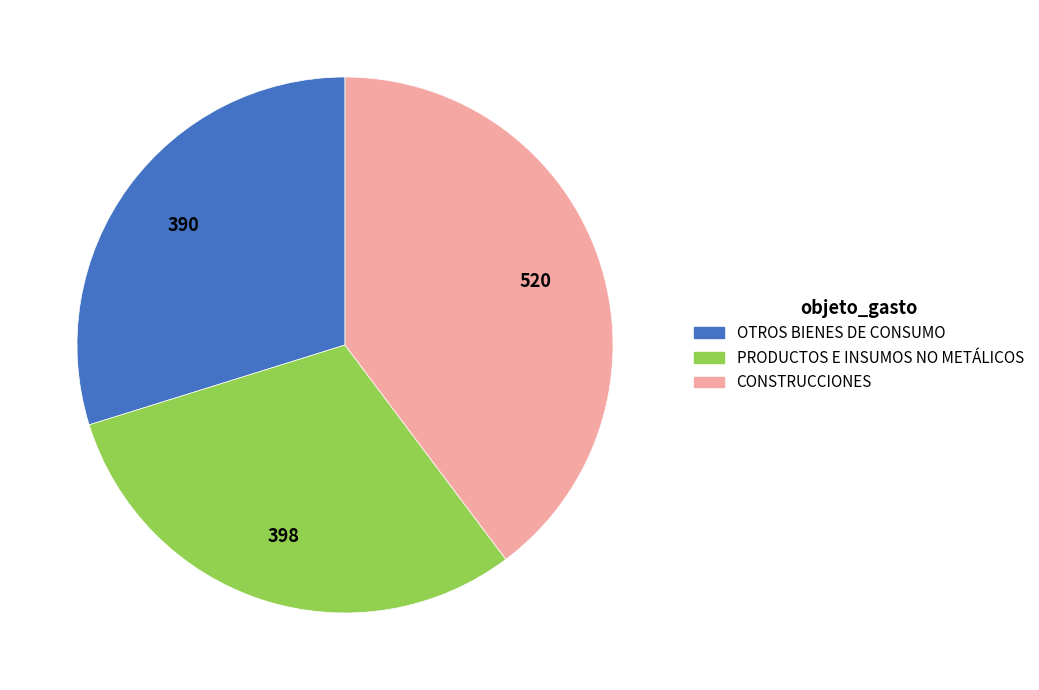

Does PRODUCTOS E INSUMOS NO METÁLICOS represent more than half of the total?

No